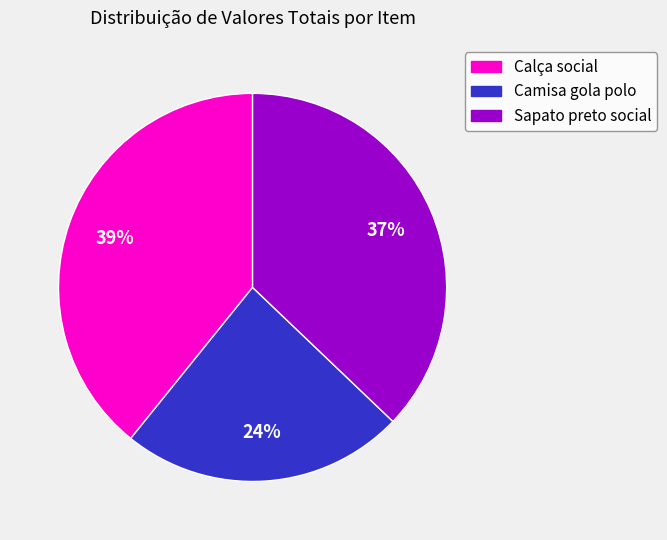

The Camisa gola polo slice represents 36% of the pie. True or false?

False